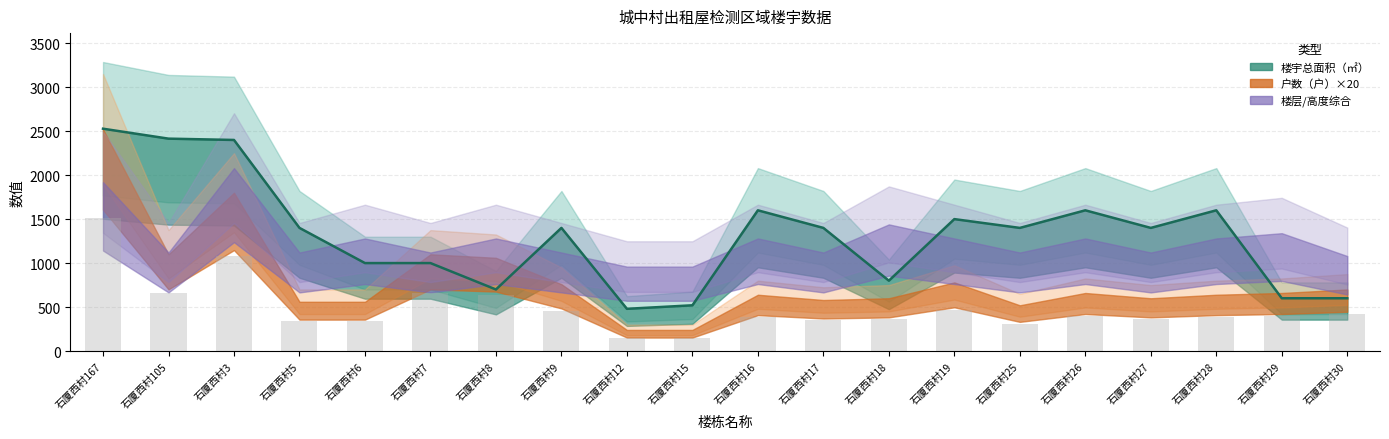

Which label corresponds to the smallest value in the chart?

石厦西村12